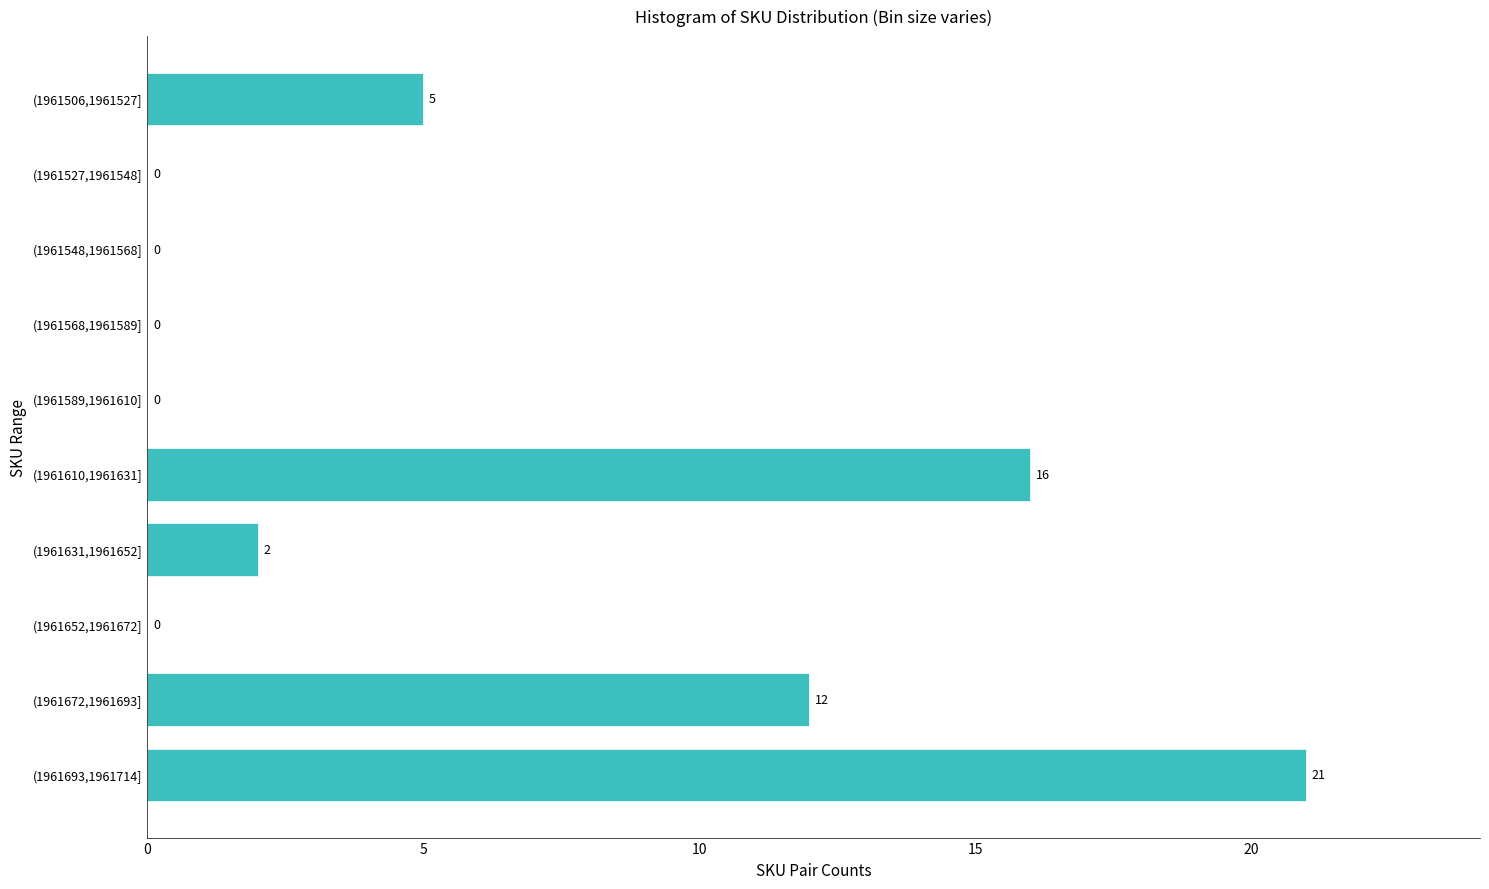

Reading bottom to top, what are all the values shown in this chart?

(1961693,1961714]=21	(1961672,1961693]=12	(1961652,1961672]=0	(1961631,1961652]=2	(1961610,1961631]=16	(1961589,1961610]=0	(1961568,1961589]=0	(1961548,1961568]=0	(1961527,1961548]=0	(1961506,1961527]=5